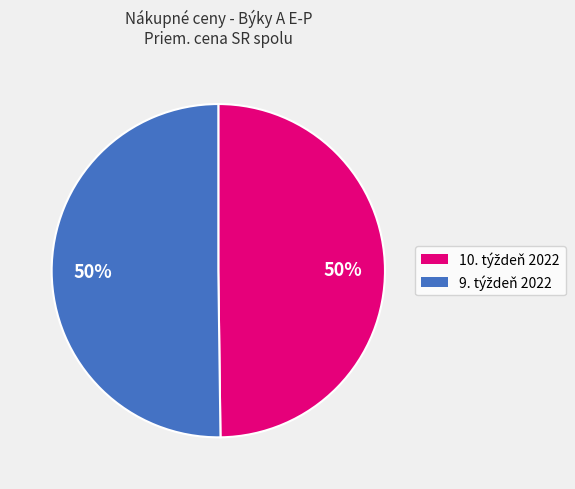

To the nearest percent, what is the average slice percentage?

50%